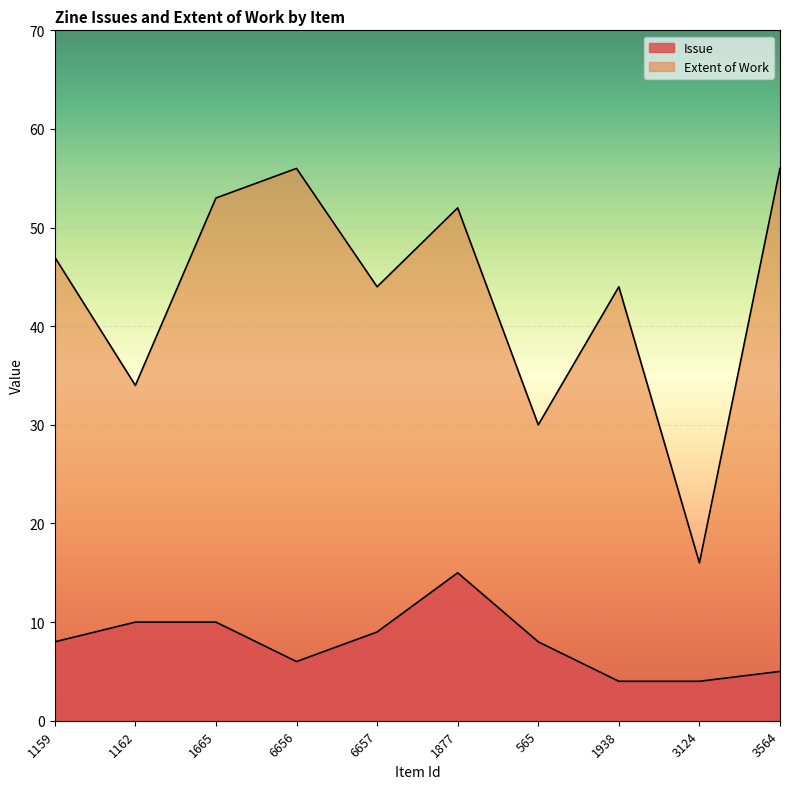

Reading left to right, transcribe all the data shown in this chart.

Issue: 1159=8	1162=10	1665=10	6656=6	6657=9	1877=15	565=8	1938=4	3124=4	3564=5
Extent of Work: 1159=47	1162=34	1665=53	6656=56	6657=44	1877=52	565=30	1938=44	3124=16	3564=56